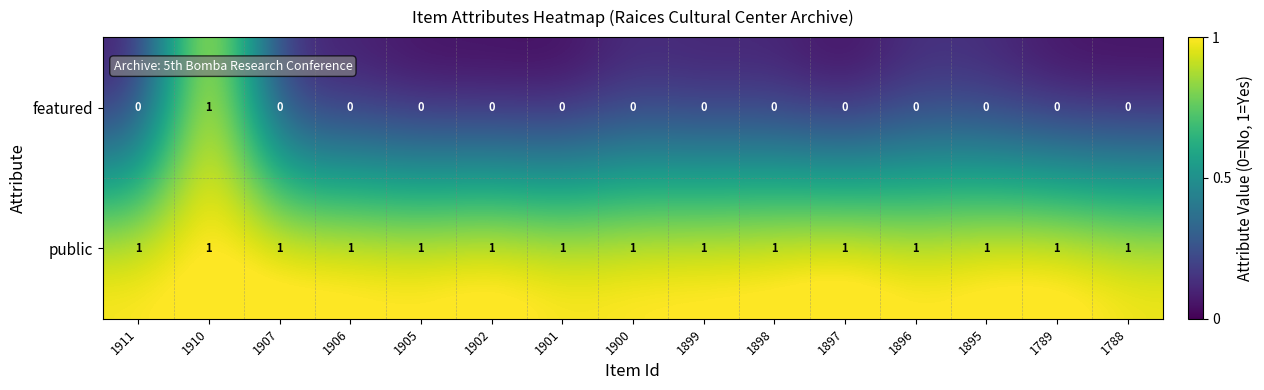

Rank the series at 1901 from highest to lowest value.

public, featured